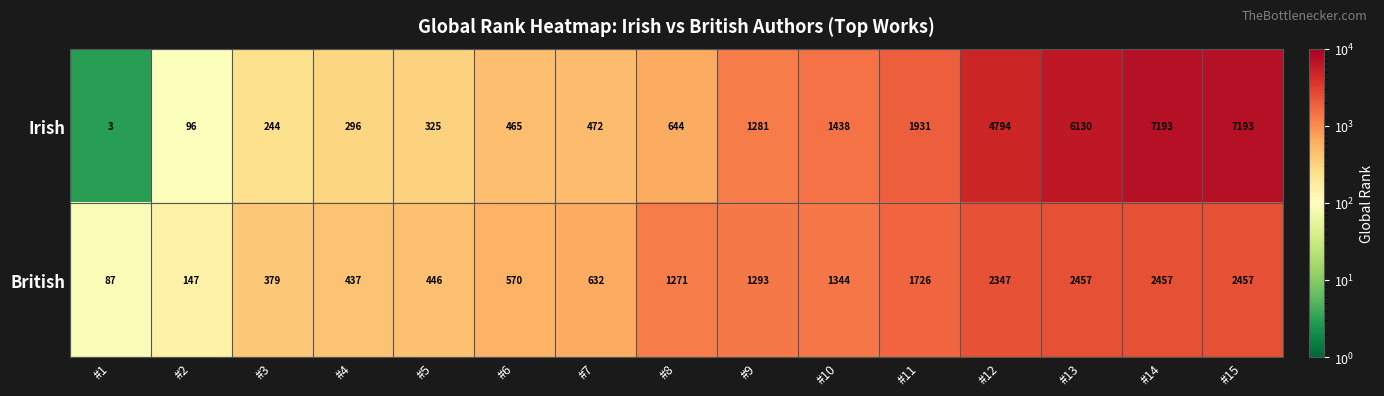

Reading left to right, list all the values displayed in this chart.

Irish: #1=3	#2=96	#3=244	#4=296	#5=325	#6=465	#7=472	#8=644	#9=1281	#10=1438	#11=1931	#12=4794	#13=6130	#14=7193	#15=7193
British: #1=87	#2=147	#3=379	#4=437	#5=446	#6=570	#7=632	#8=1271	#9=1293	#10=1344	#11=1726	#12=2347	#13=2457	#14=2457	#15=2457